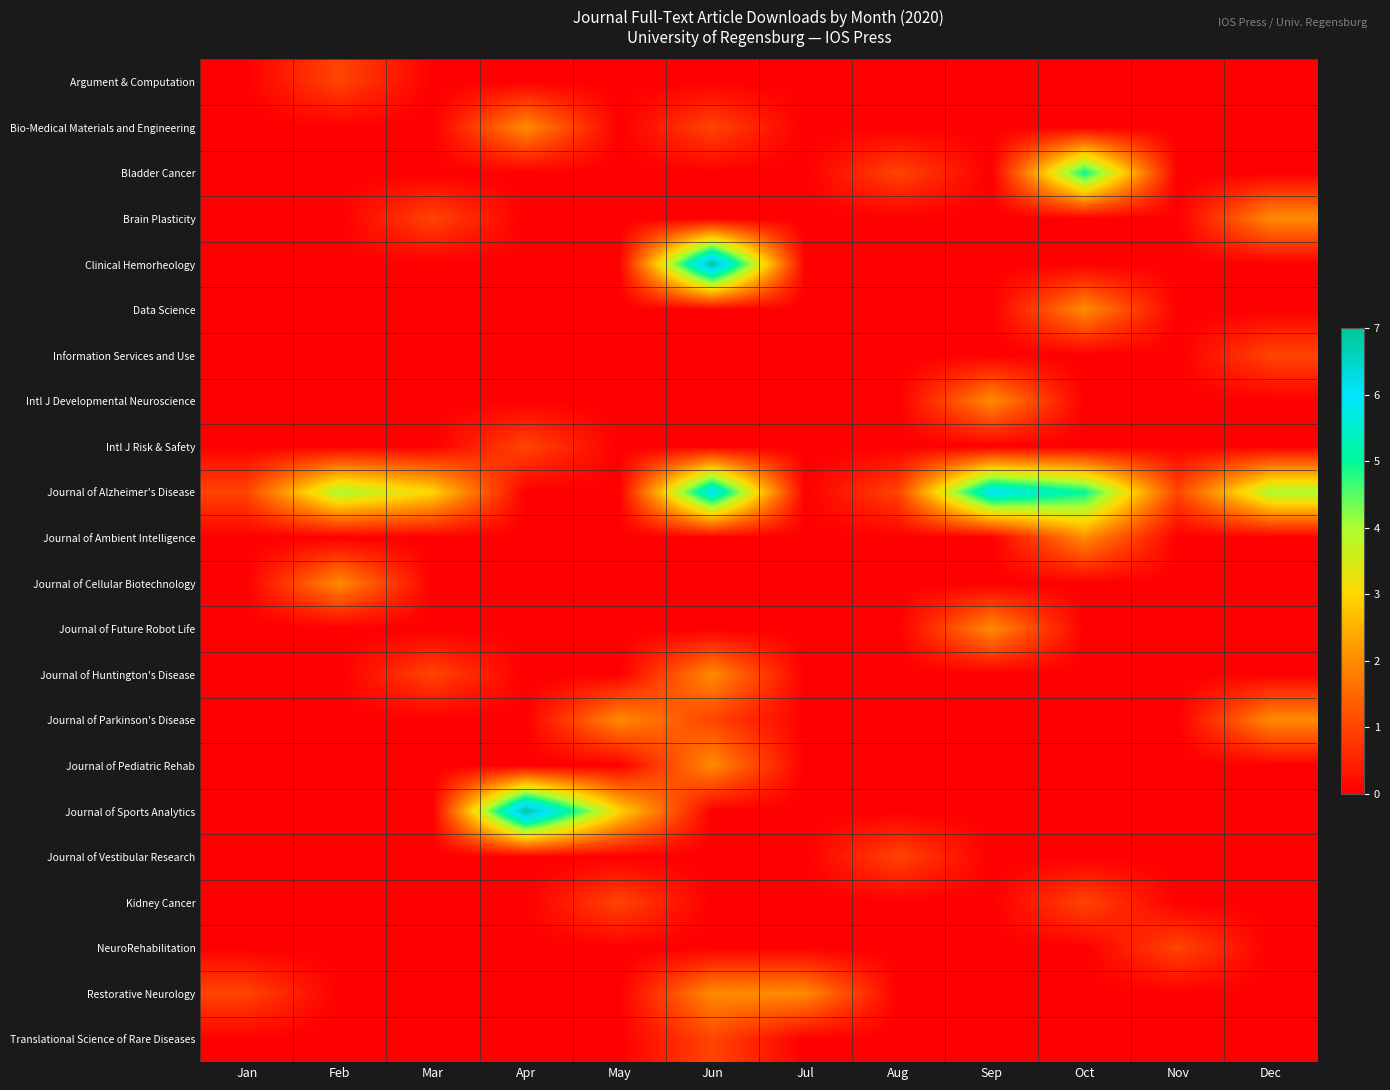

What is the greatest value displayed?

7